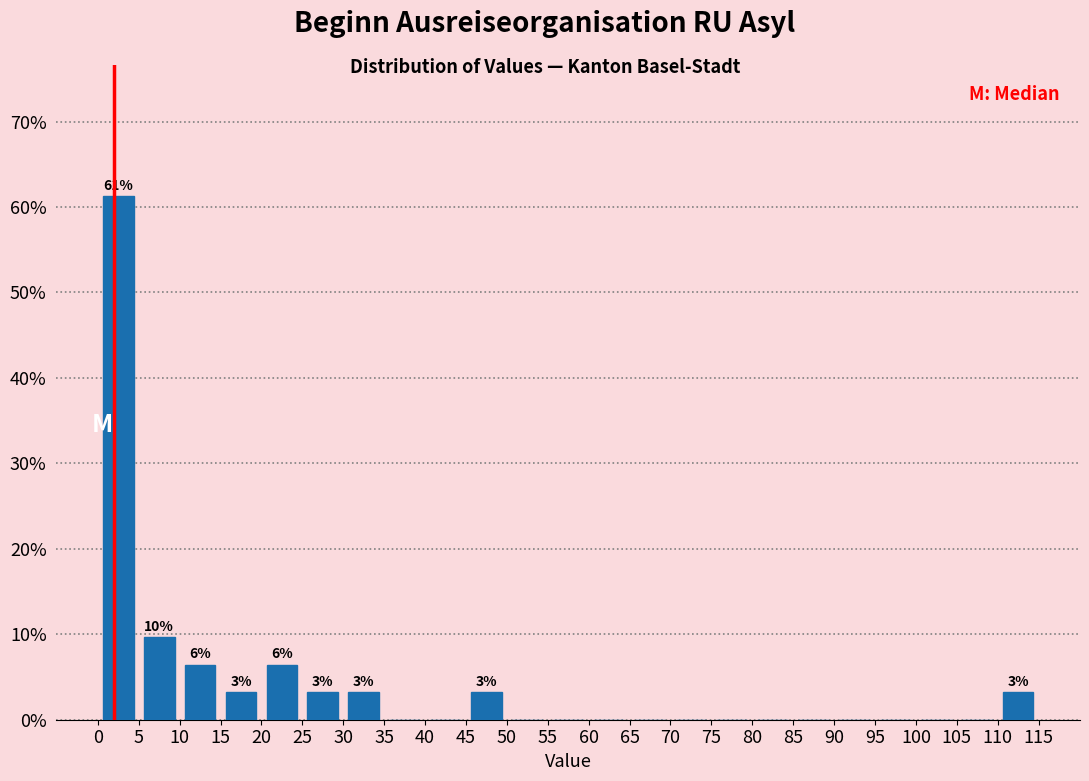

Over which range of the x-axis is the bar tallest?

0 to 5